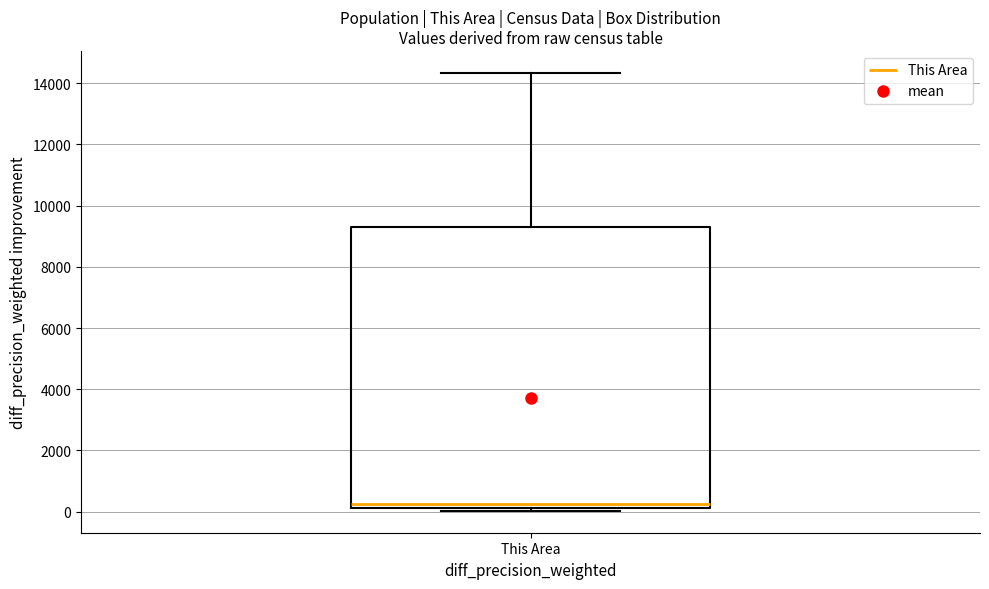

Read this box plot against the y-axis: the position of the median line, the range covered by the box, and the ends of both whiskers. The values are not printed on the chart, so give them approximately, as read against the axis.

median 200 (just above the box's lower edge), box 200 to 9400, whiskers 0 to 14400